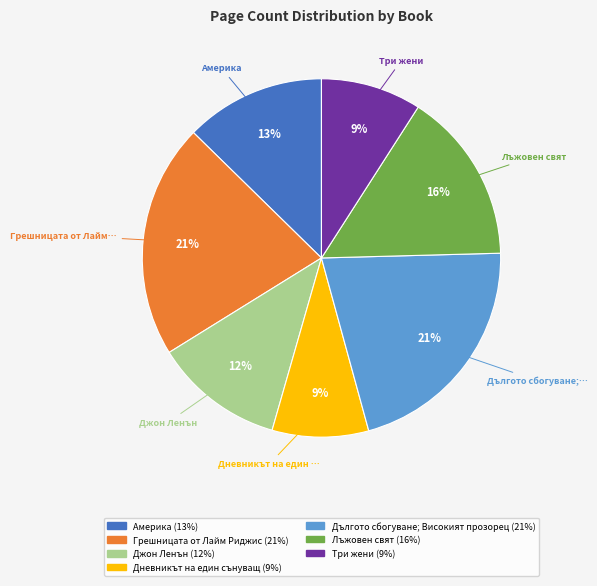

Is there any slice that represents more than half of the pie?

No